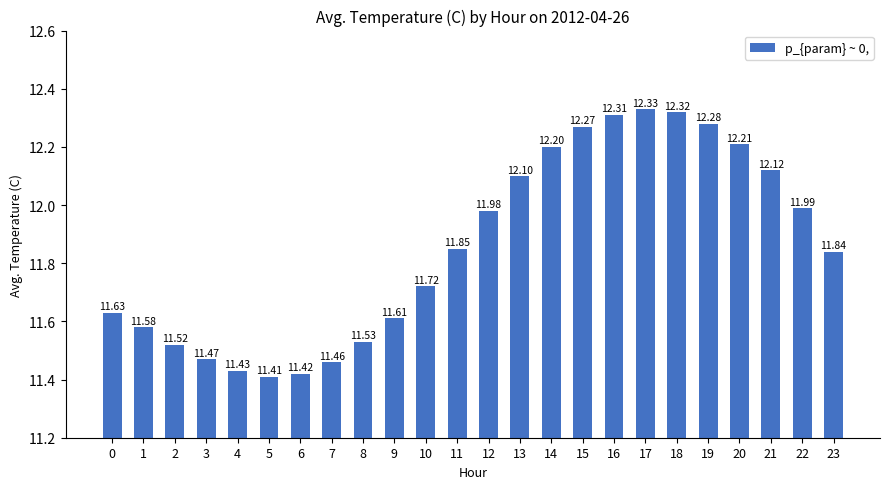

List the labels in order of value, largest first.

17, 18, 16, 19, 15, 20, 14, 21, 13, 22, 12, 11, 23, 10, 0, 9, 1, 8, 2, 3, 7, 4, 6, 5